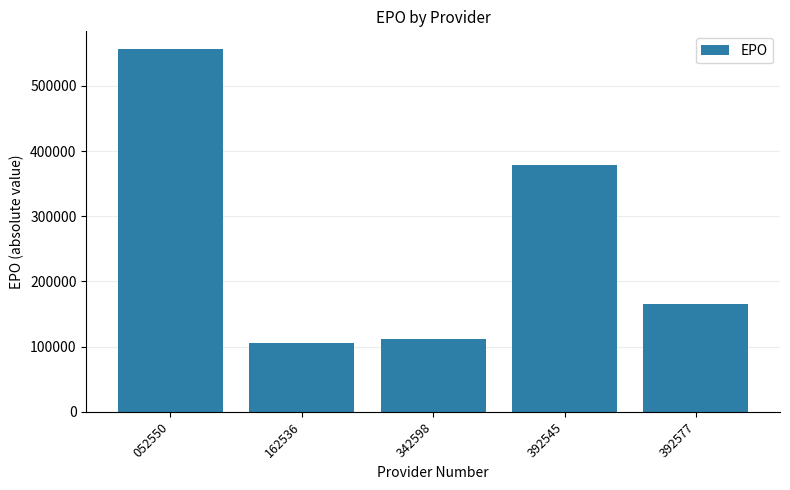

How many bars are there in total?

5